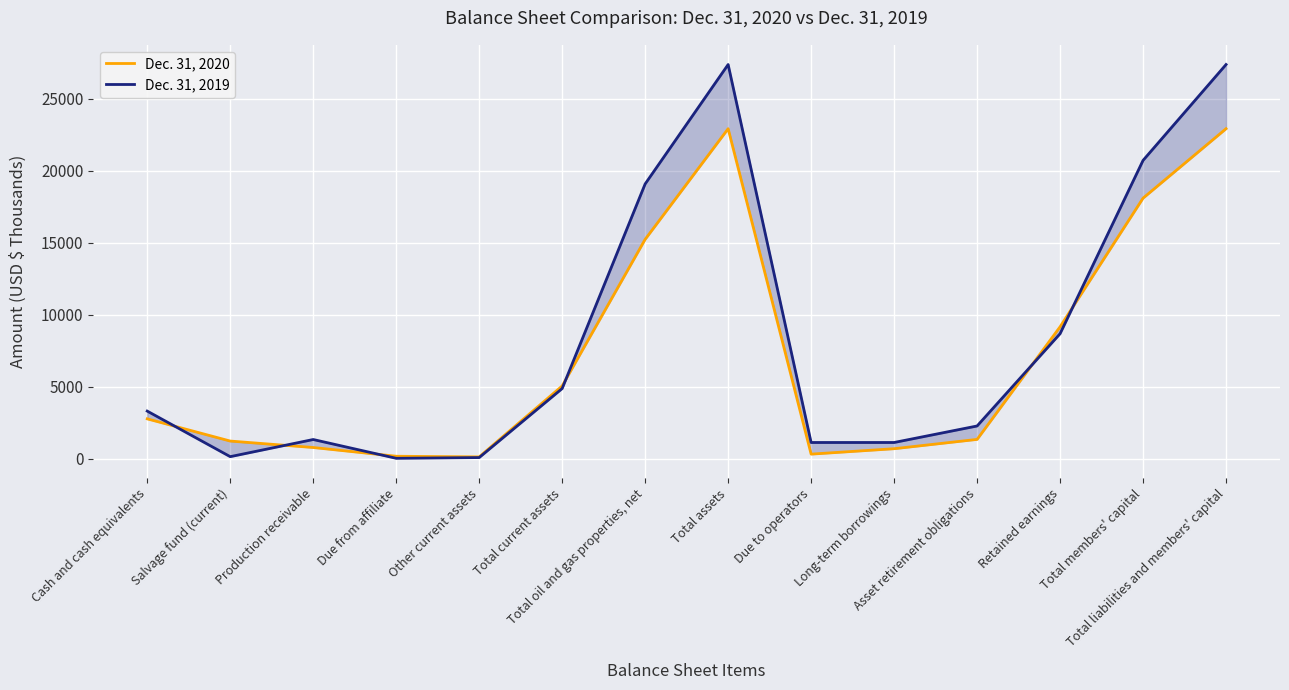

What is the label of the 3rd point from the left?

Production receivable